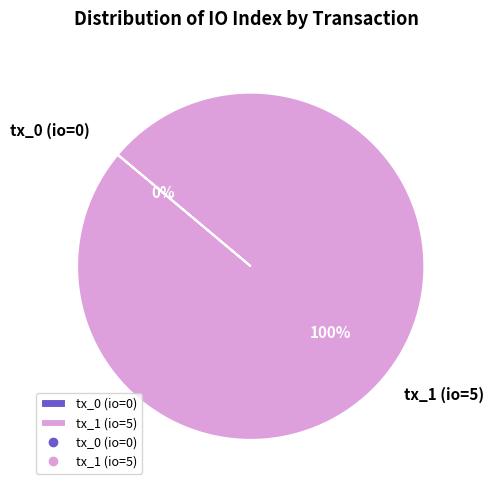

What percentage is the tx_1 (io=5) slice, to the nearest percent?

100%